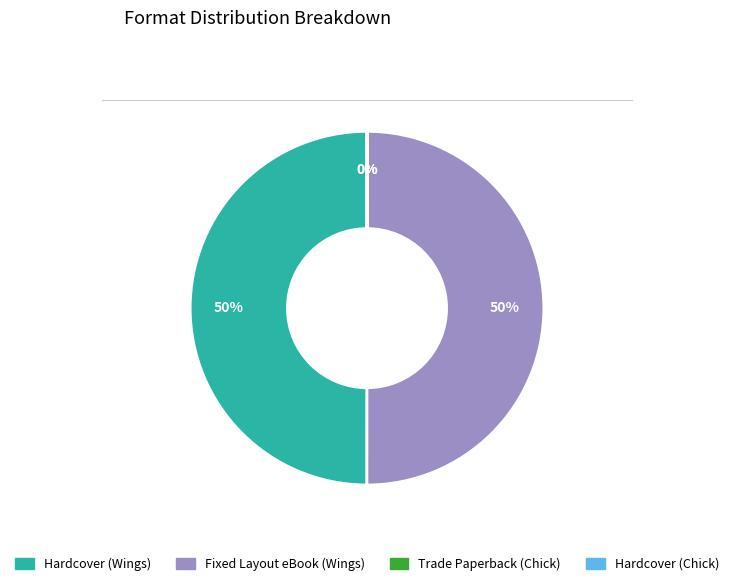

Is it true that Hardcover (Wings) is 38% of the pie?

False